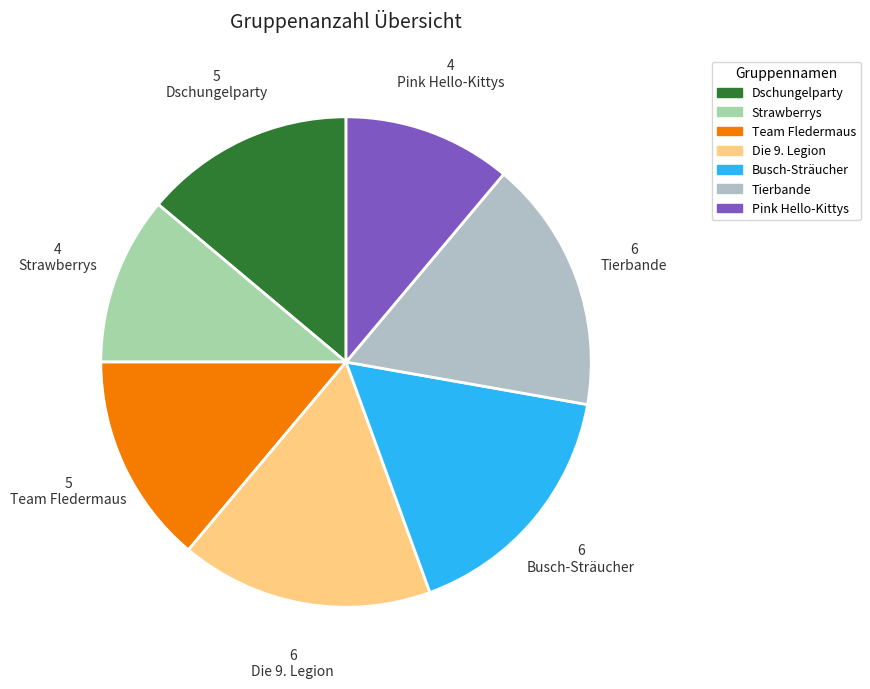

Count the number of slices in the pie.

7